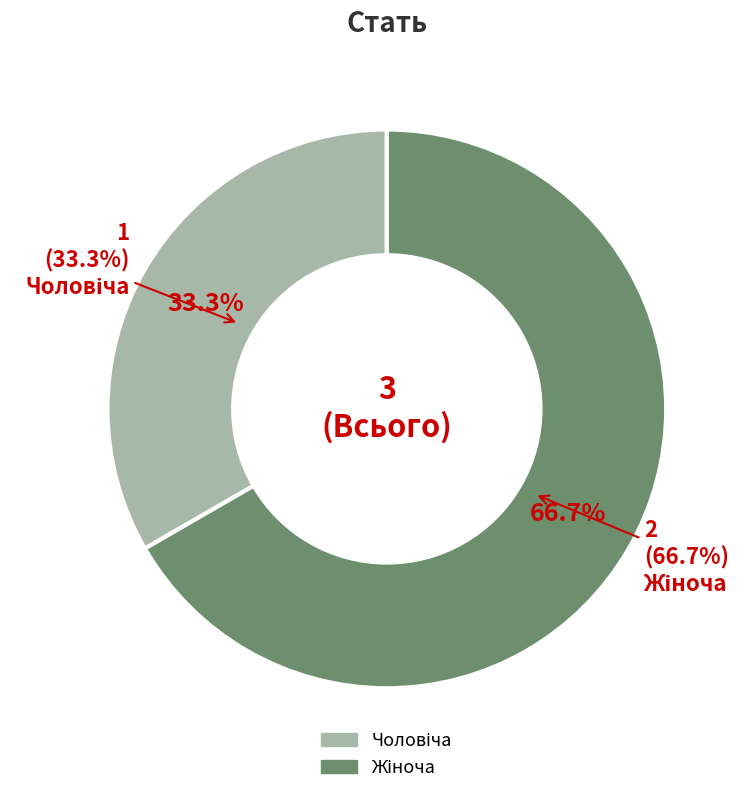

How many slices are in this pie chart?

2